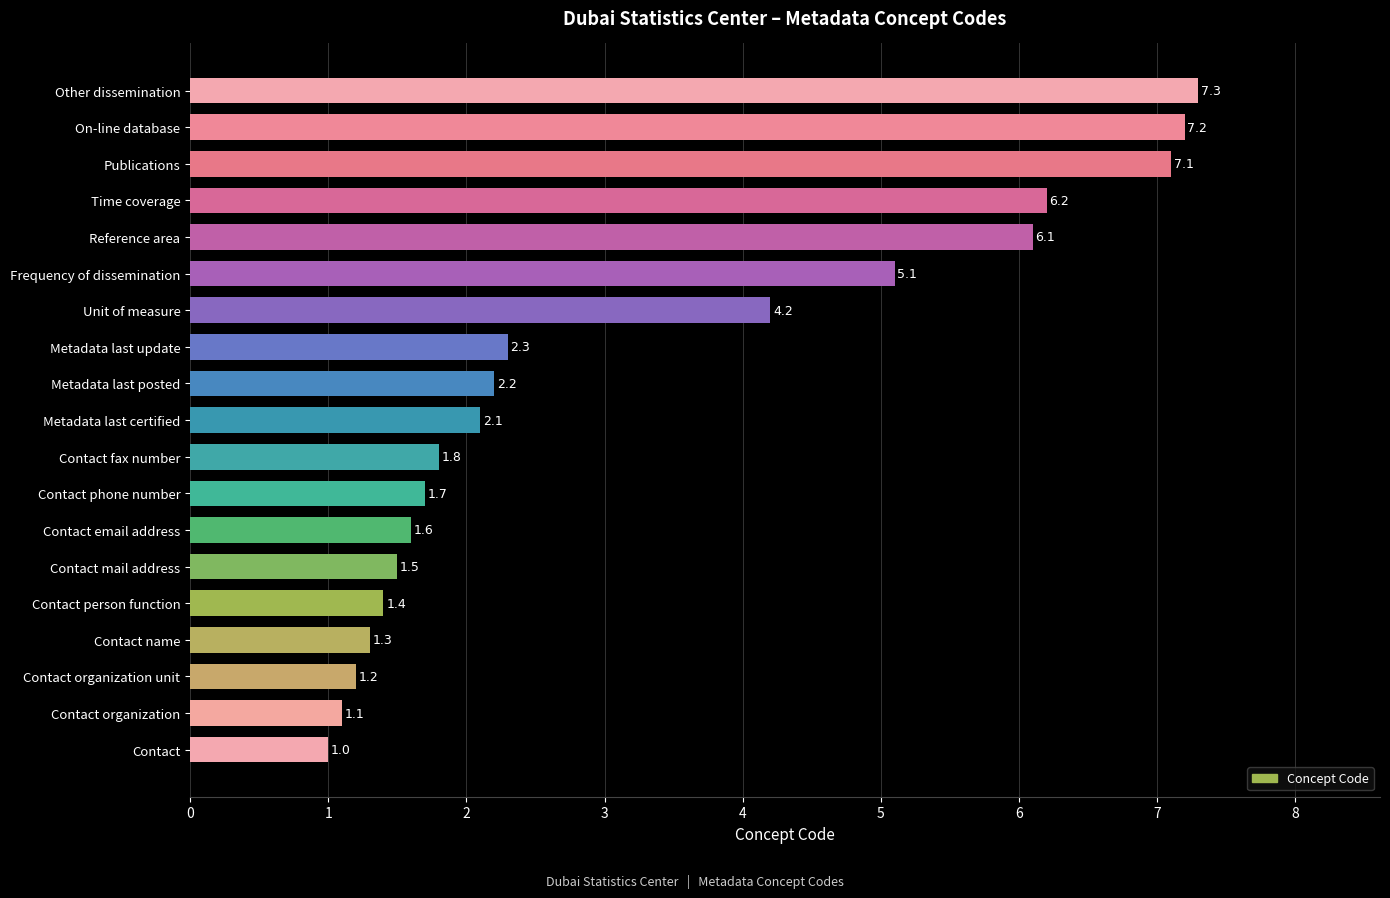

The chart shows a value of 2.3 at Metadata last update. True or false?

True